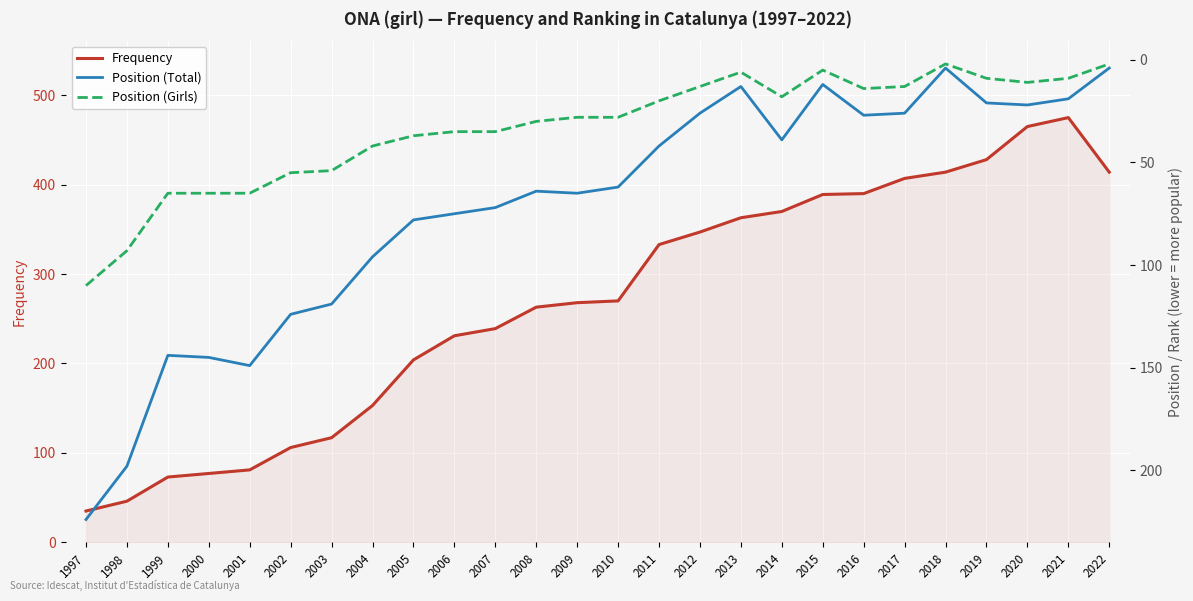

Which category has the highest value in the Frequency series?

2021